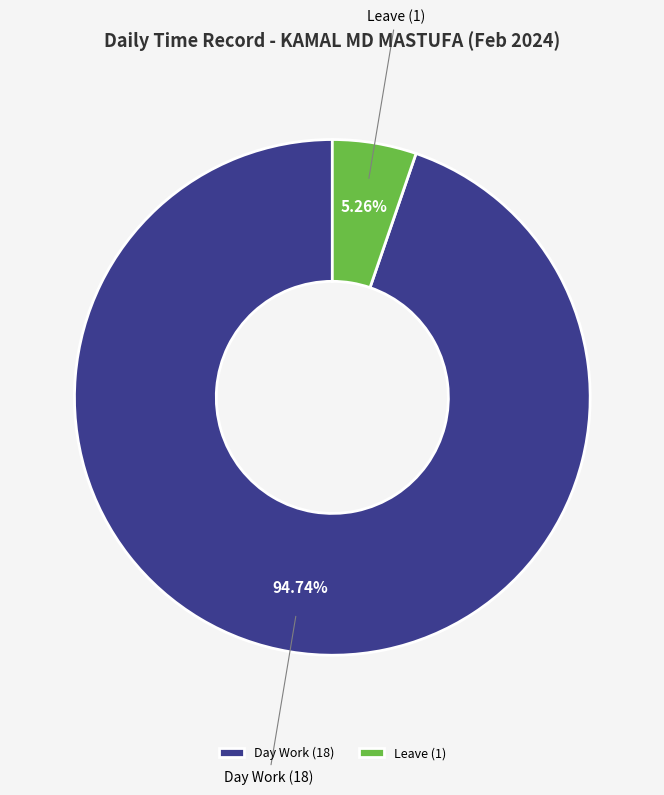

Does Leave account for over 50% of the chart?

No